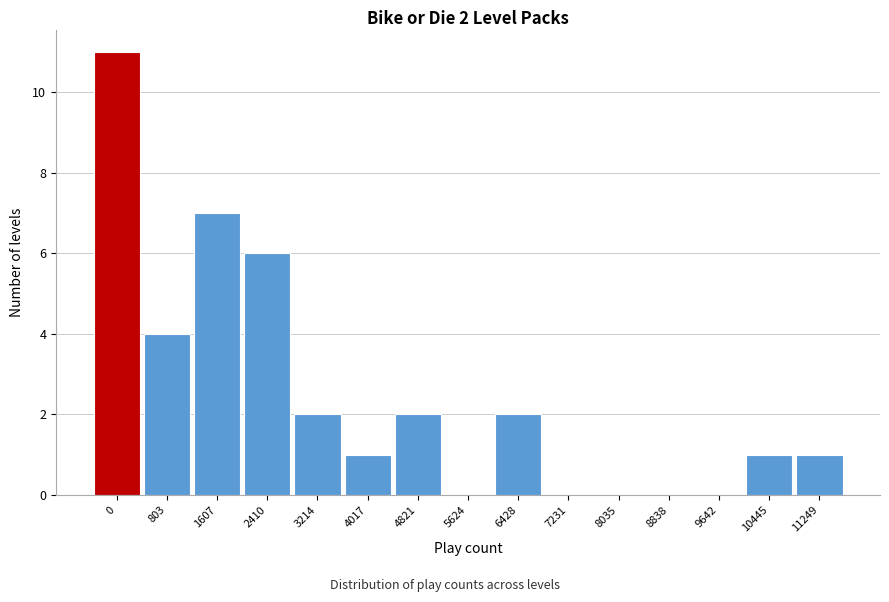

Reading right to left, transcribe all the data shown in this chart.

11249=1	10445=1	9642=0	8838=0	8035=0	7231=0	6428=2	5624=0	4821=2	4017=1	3214=2	2410=6	1607=7	803=4	0=11